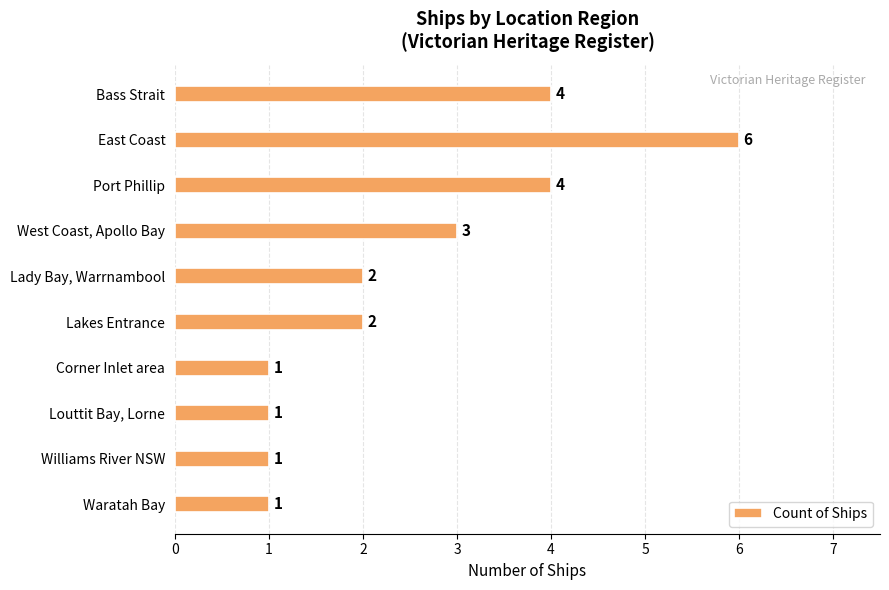

Reading bottom to top, what are all the values shown in this chart?

1	1	1	1	2	2	3	4	6	4